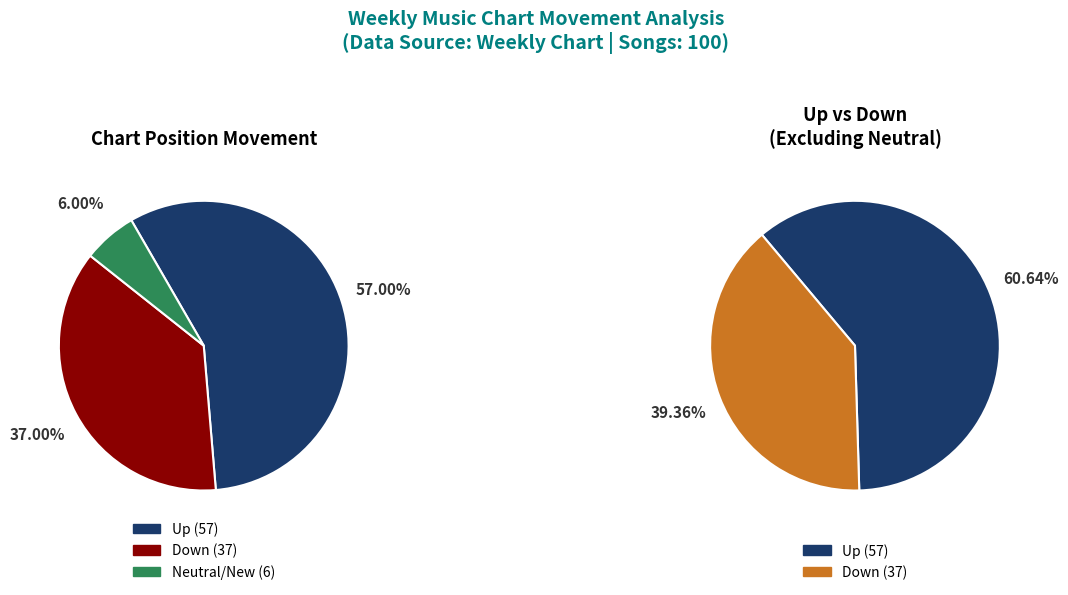

The down slice represents 48% of the pie. True or false?

False